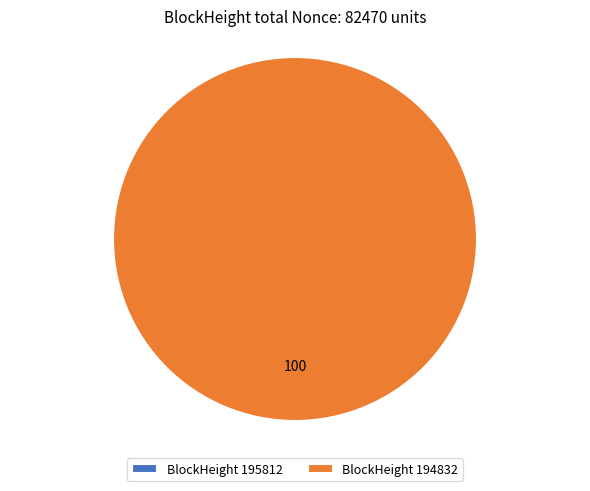

What percentage is the 194832 slice, to the nearest percent?

100%